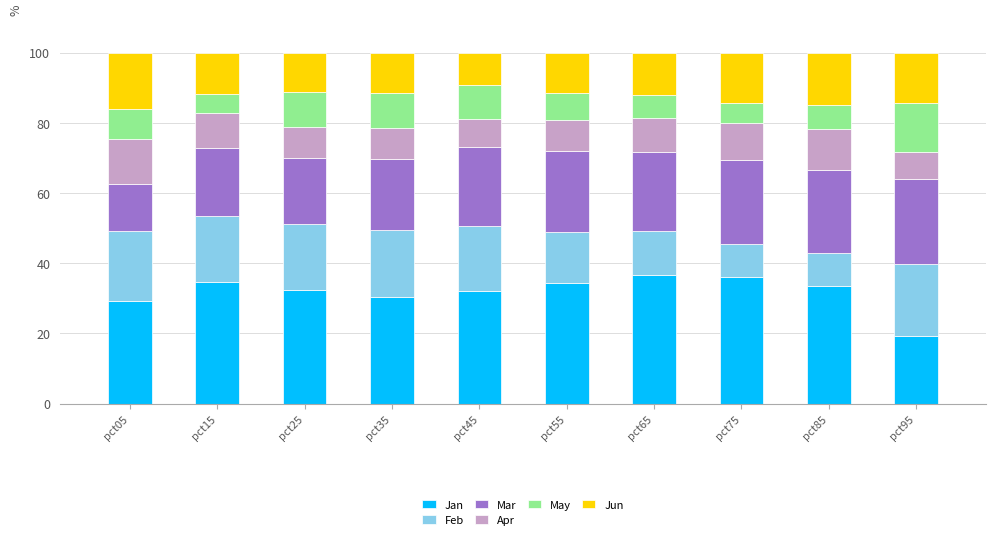

What is the total value across all series at pct15?

100.0